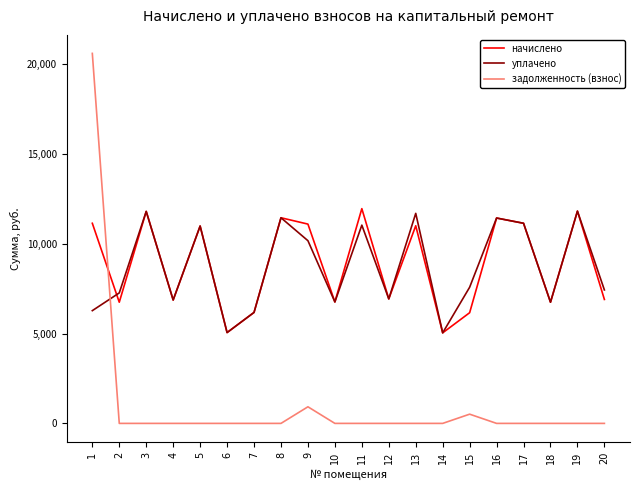

Is the value of уплачено at 17 greater than the value of задолженность (взнос) at 8?

Yes